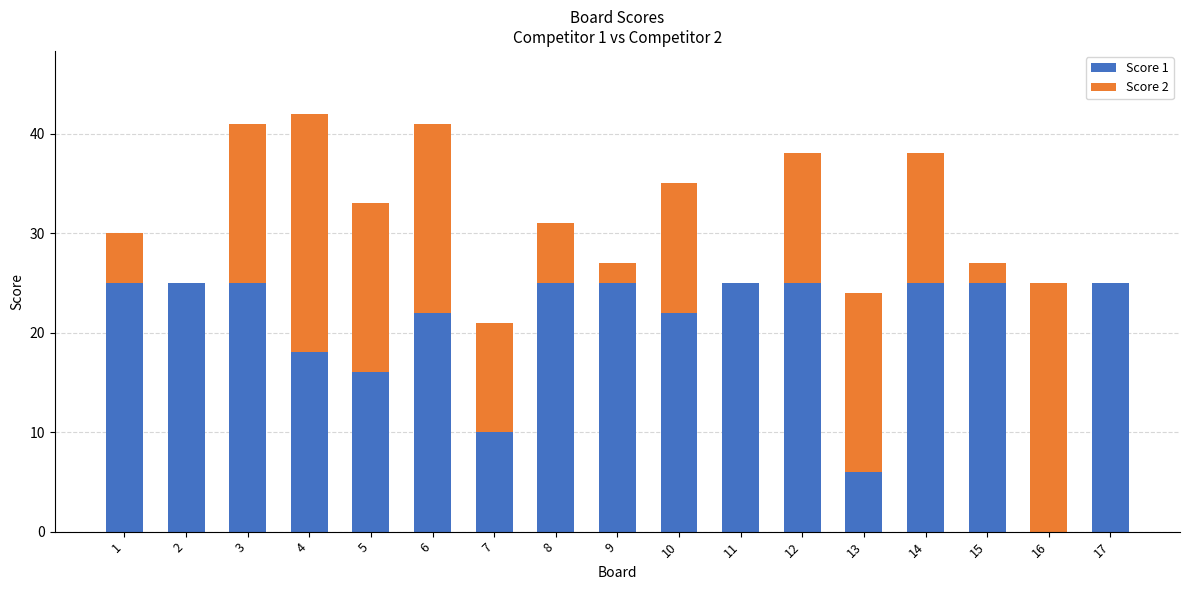

How many distinct data groups are displayed?

2